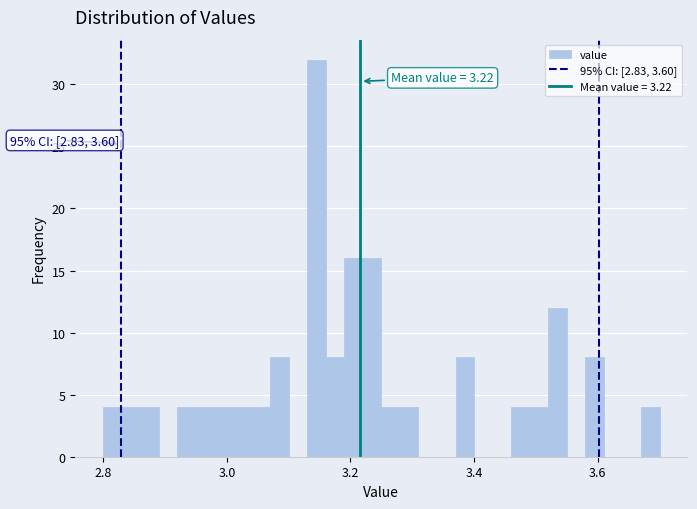

Around what value on the x-axis is the tallest bar? Give the approximate position of its centre, as read against the axis.

3.14